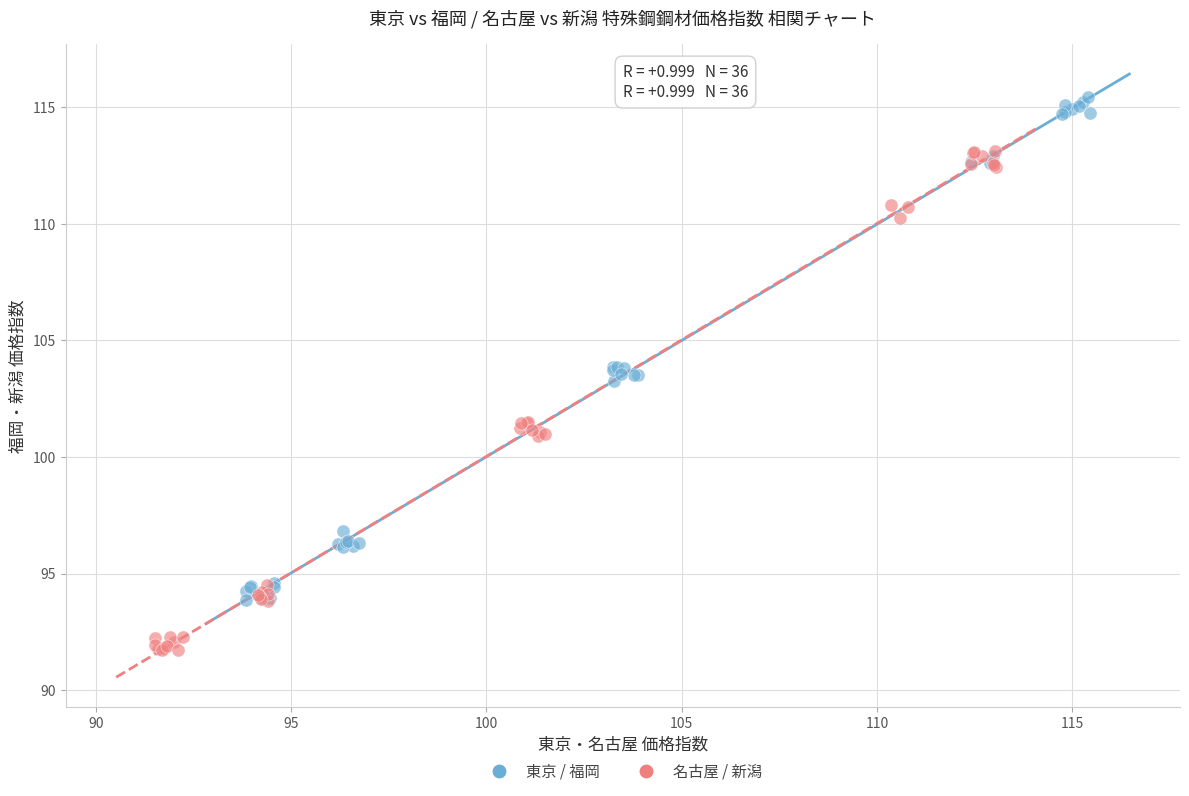

Which series reaches the minimum Y coordinate?

名古屋 / 新潟